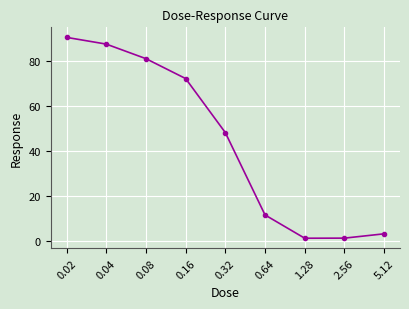

Reading left to right, list all the values displayed in this chart.

90.6	87.6	81.1	72.3	48.3	11.7	1.4	1.4	3.3